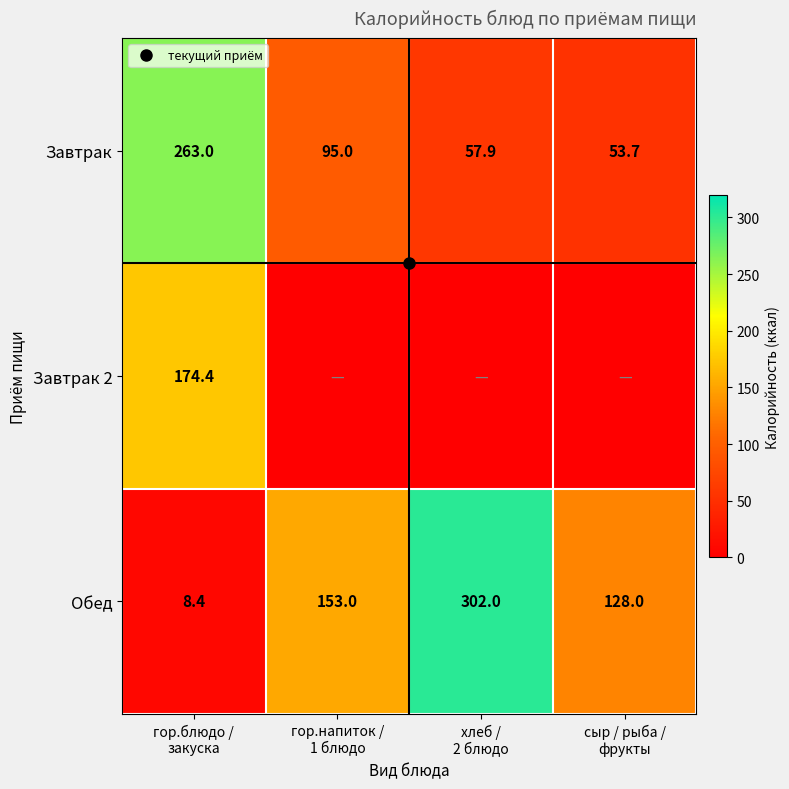

List the series in order of their overall mean, lowest first.

Завтрак 2, Завтрак, Обед